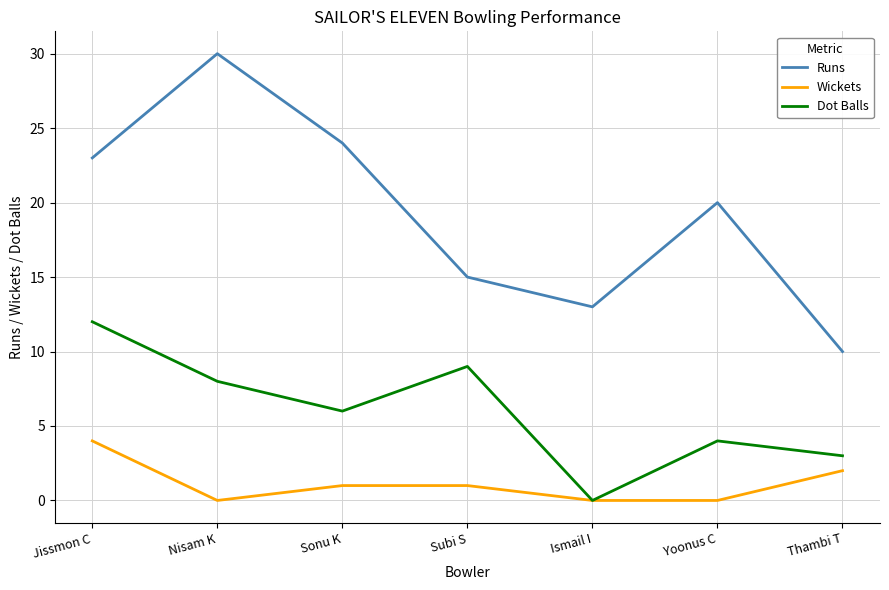

What is the sum of the Wickets values at Thambi T and Jissmon C?

6